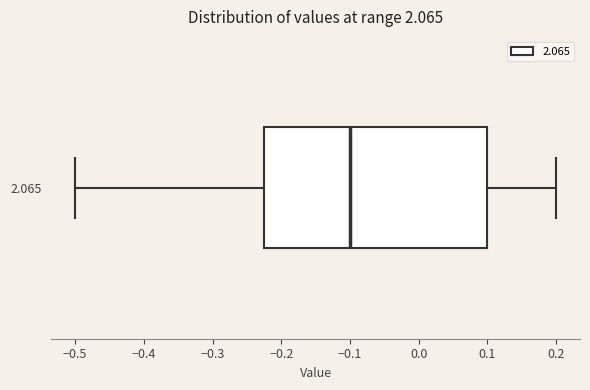

Transcribe this box plot: give where the median line is, the range the box spans, and where the two whiskers end, as read against the x-axis. The values are not printed on the chart, so give them approximately, as read against the axis.

median -0.10, box -0.22 to 0.10, whiskers -0.50 to 0.20